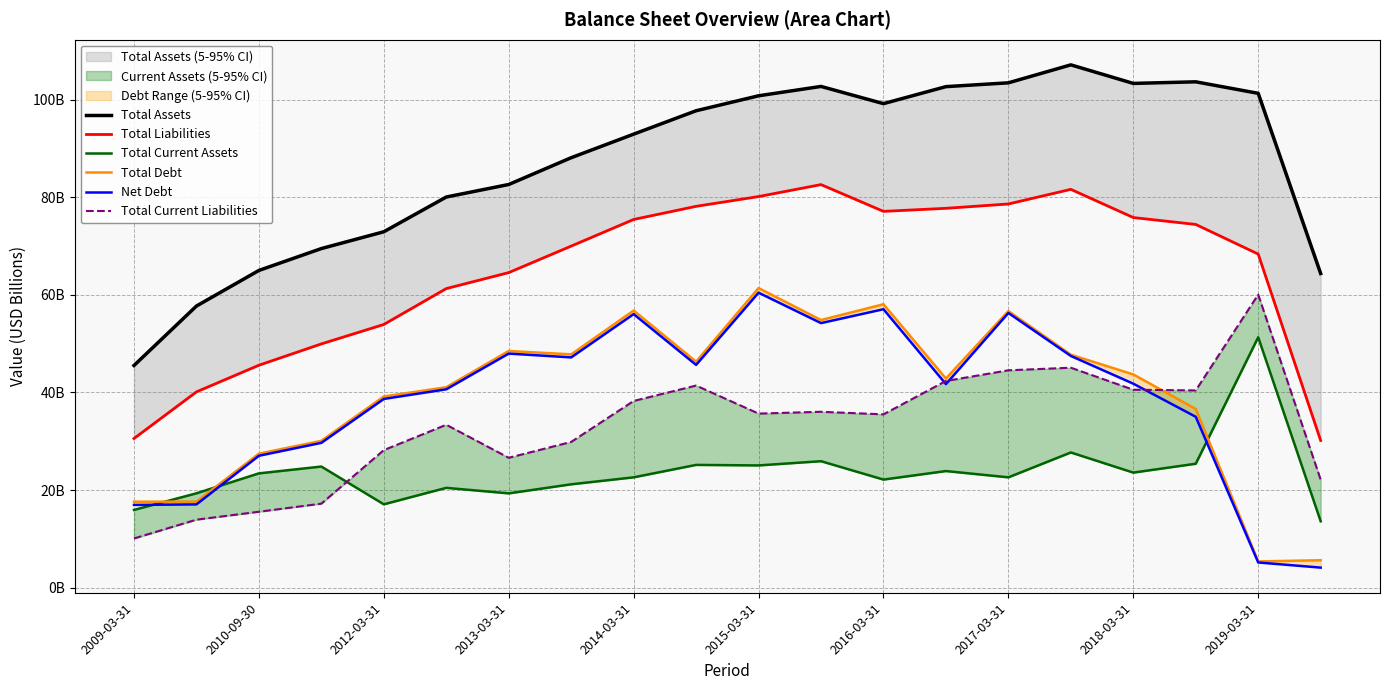

What is the value of the Total Current Assets point at the 17th from the left?

23.6